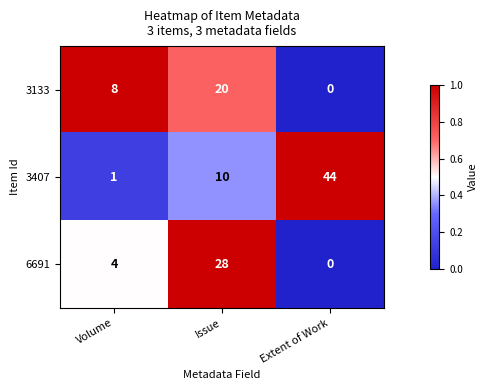

At which label does 3133 reach its peak?

Issue